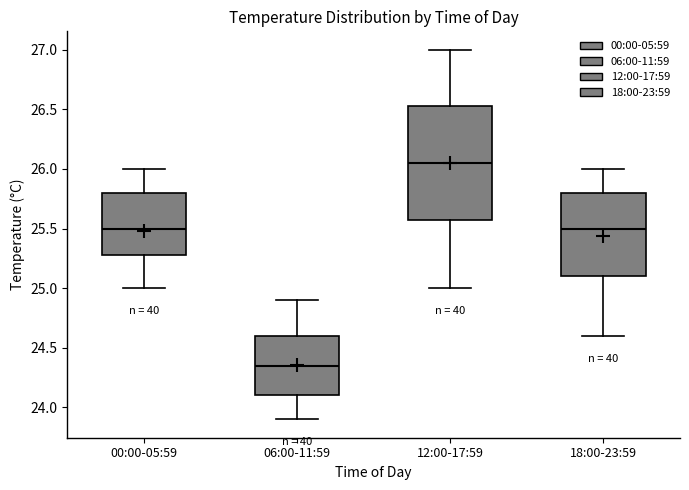

Comparing the boxes themselves (not the whiskers), which one is the tallest?

12:00-17:59